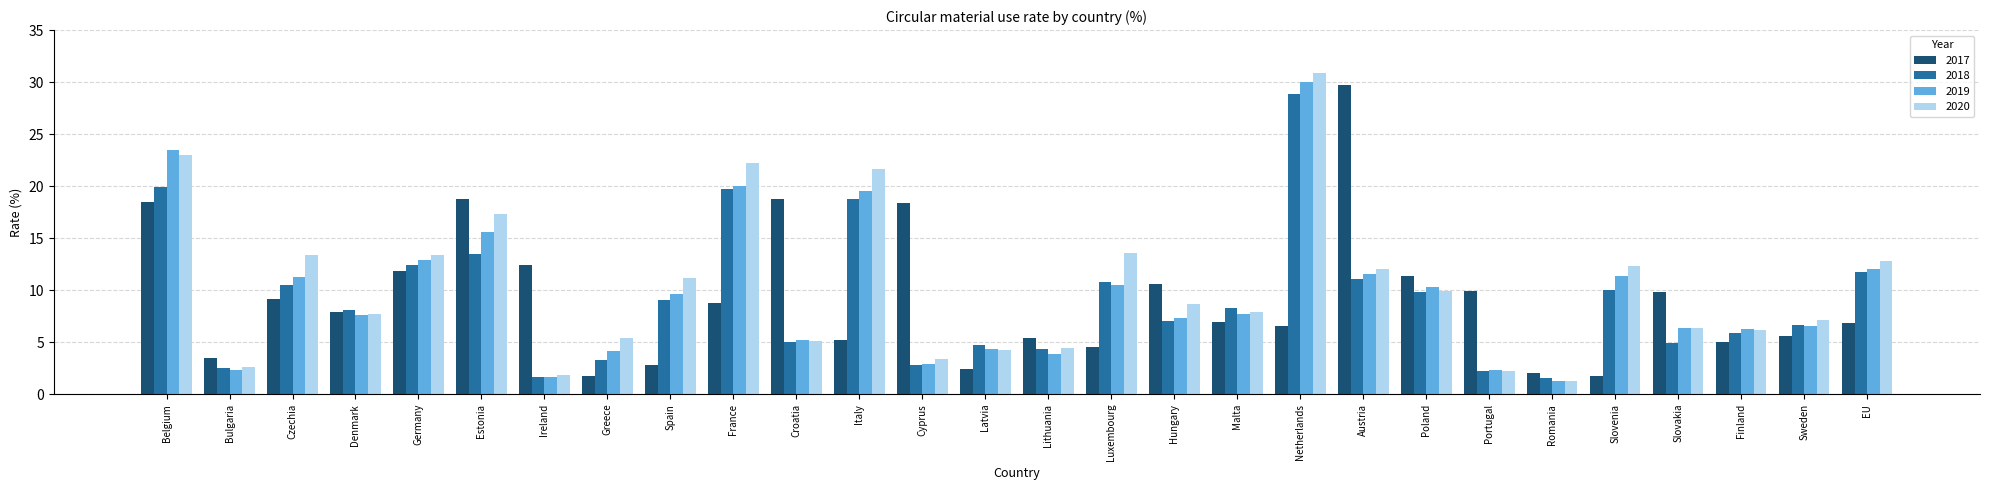

Is it true that 2018 equals 2.6 at Lithuania?

False